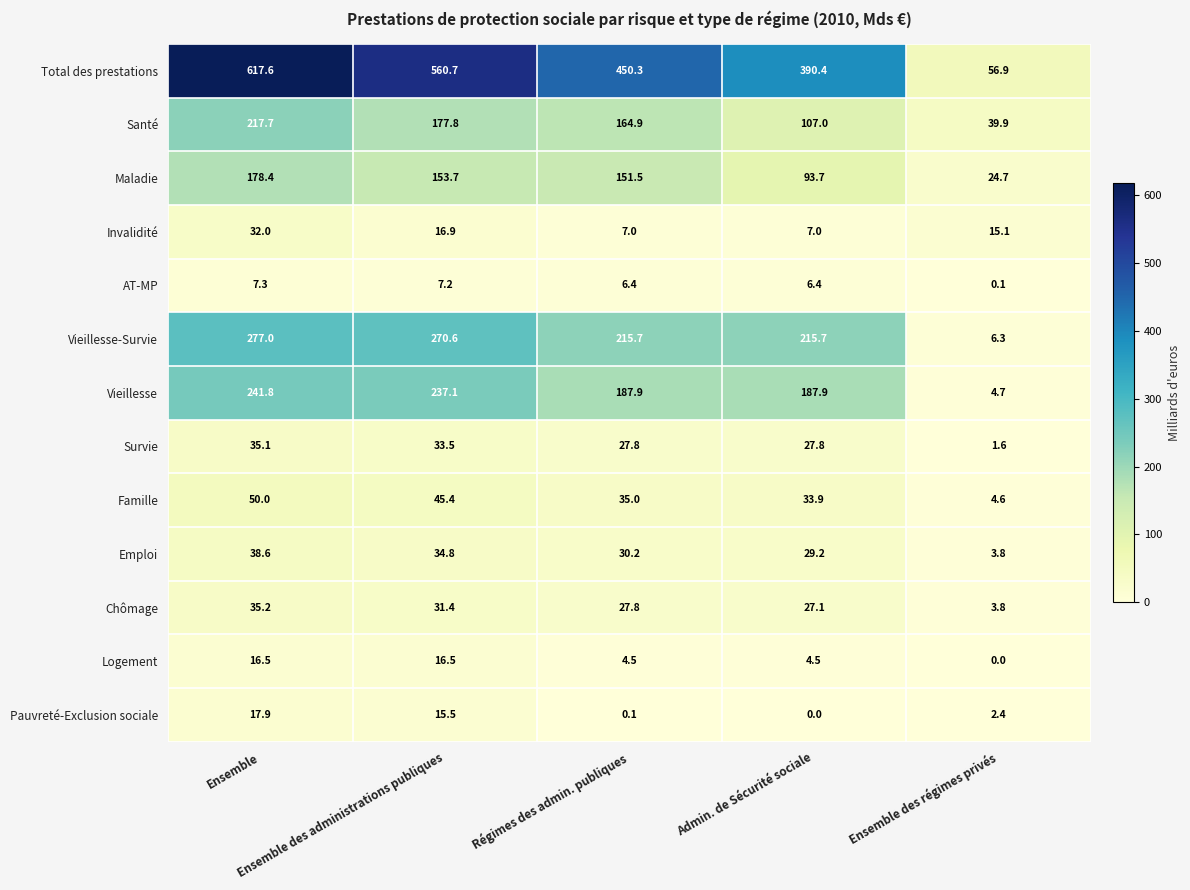

What is the lowest value of the Vieillesse-Survie series?

6.3